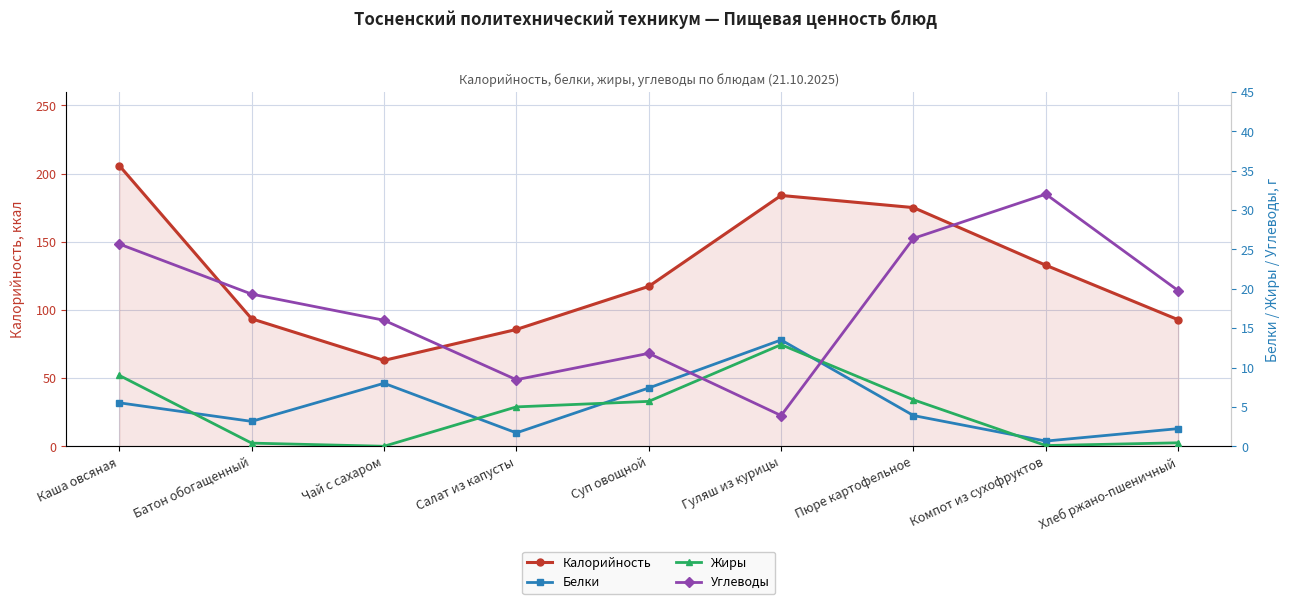

At which category does Калорийность reach its first local valley?

Чай с сахаром